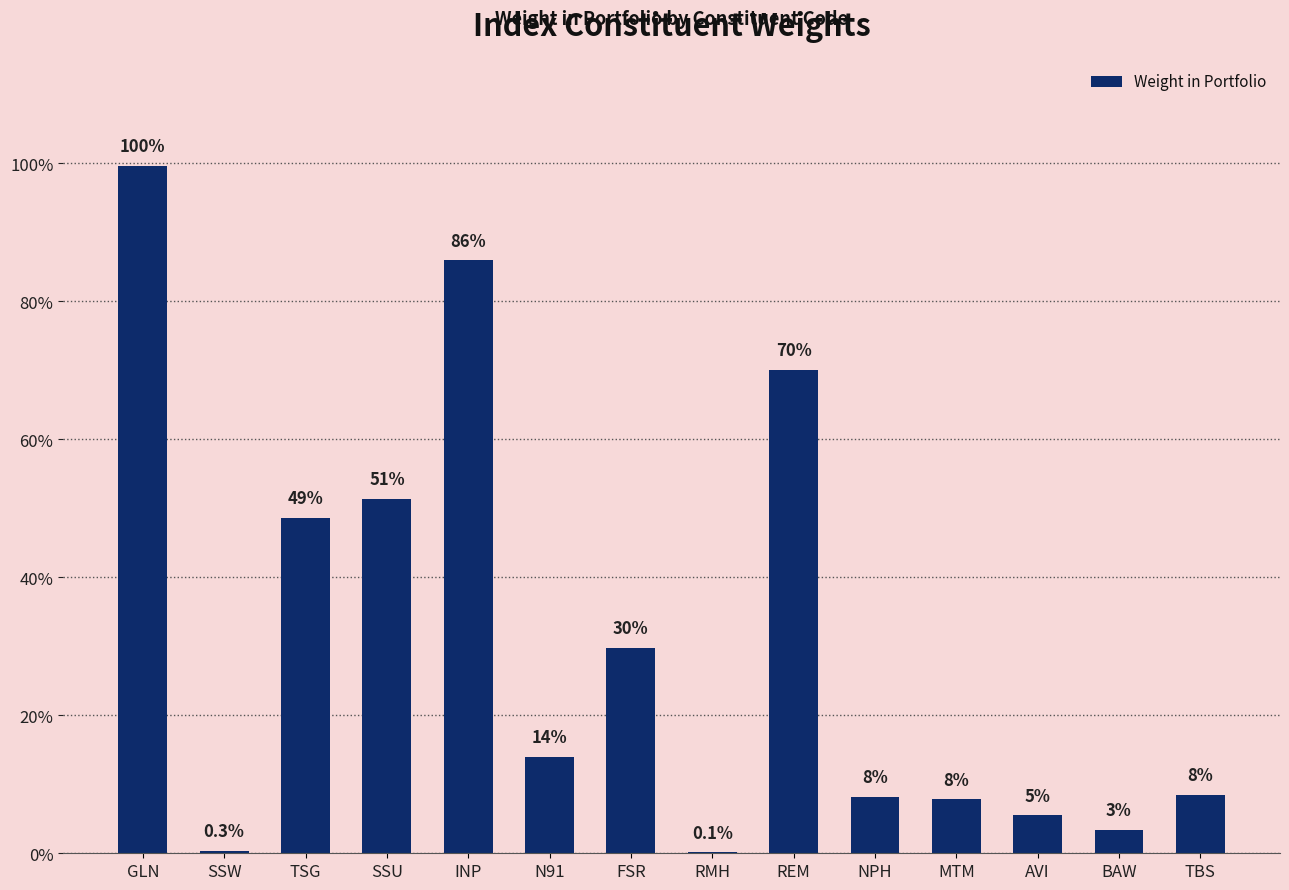

Rank the categories by value from lowest to highest.

RMH, SSW, BAW, AVI, MTM, NPH, TBS, N91, FSR, TSG, SSU, REM, INP, GLN